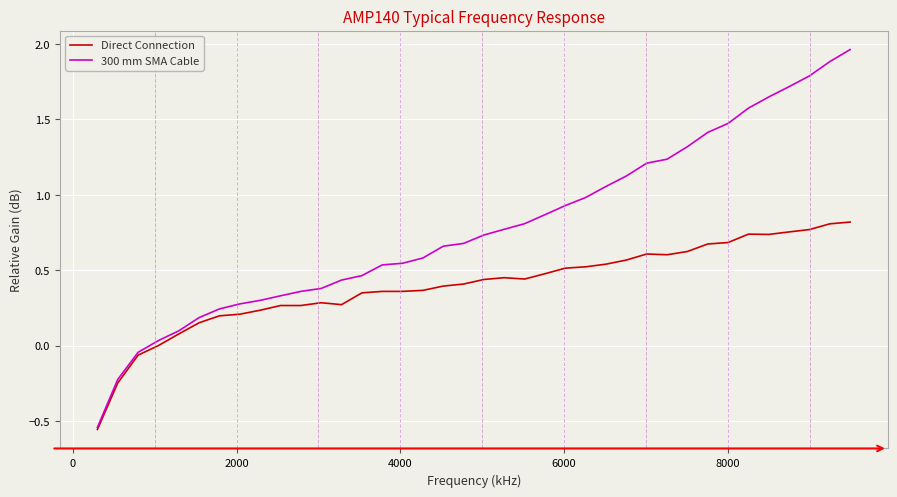

List the series in order of their peak value, lowest first.

Direct Connection, 300 mm SMA Cable